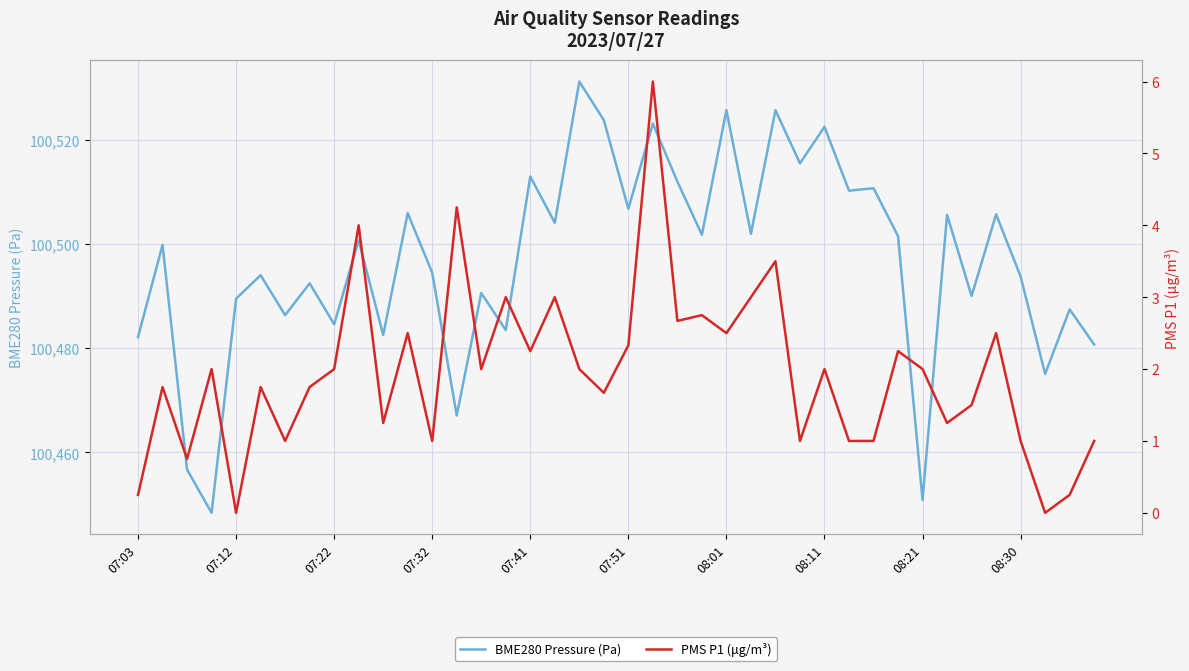

What is the minimum value for BME280 Pressure (Pa)?

100448.4